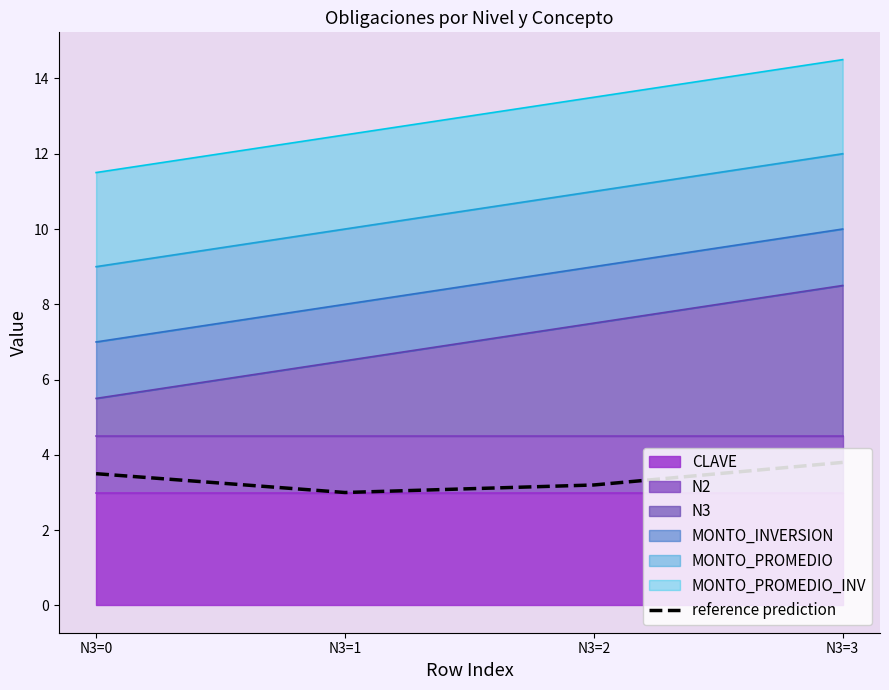

At which category does the chart reach its minimum across all series?

N3=1